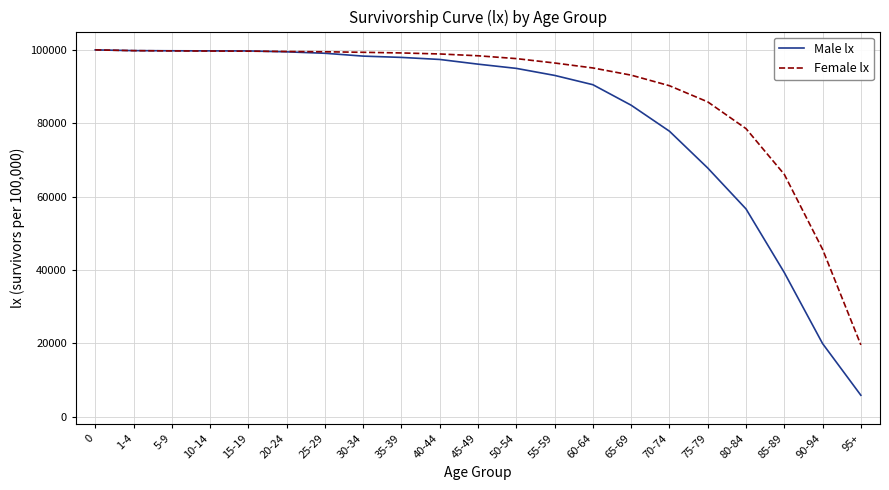

Read the Female lx value at 55-59, to the nearest 100.

96400